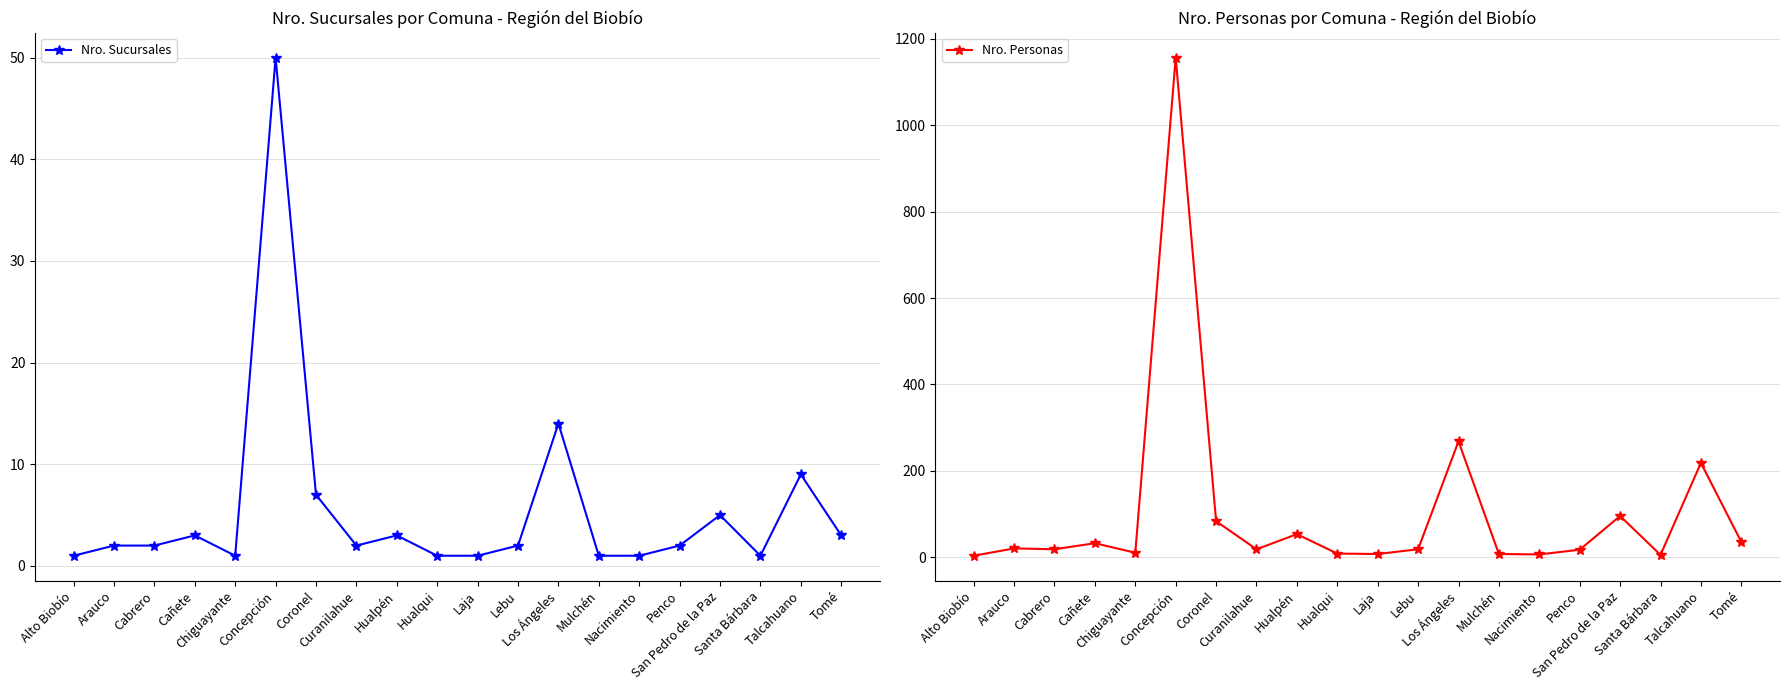

List the series in order of their overall mean, lowest first.

Nro. Sucursales, Nro. Personas